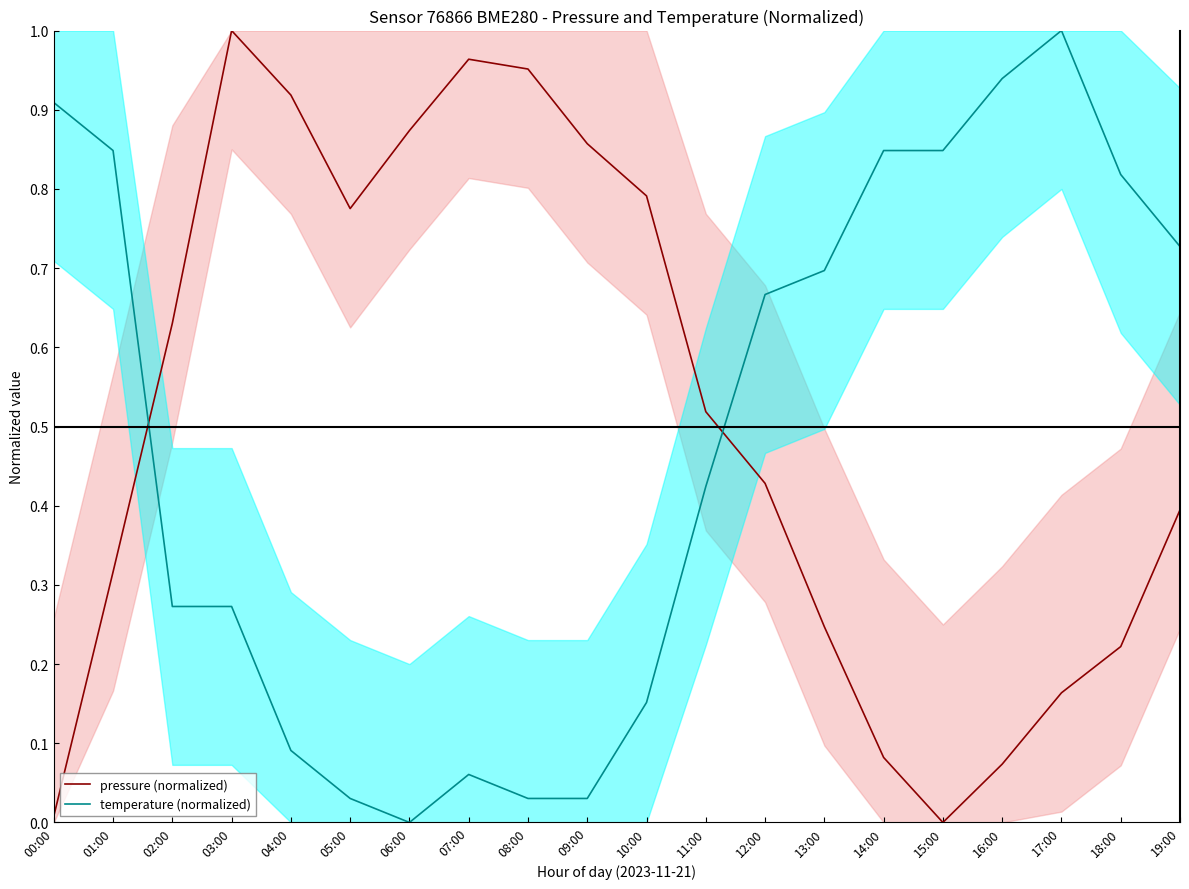

What is the label of the 7th point from the left?

06:00